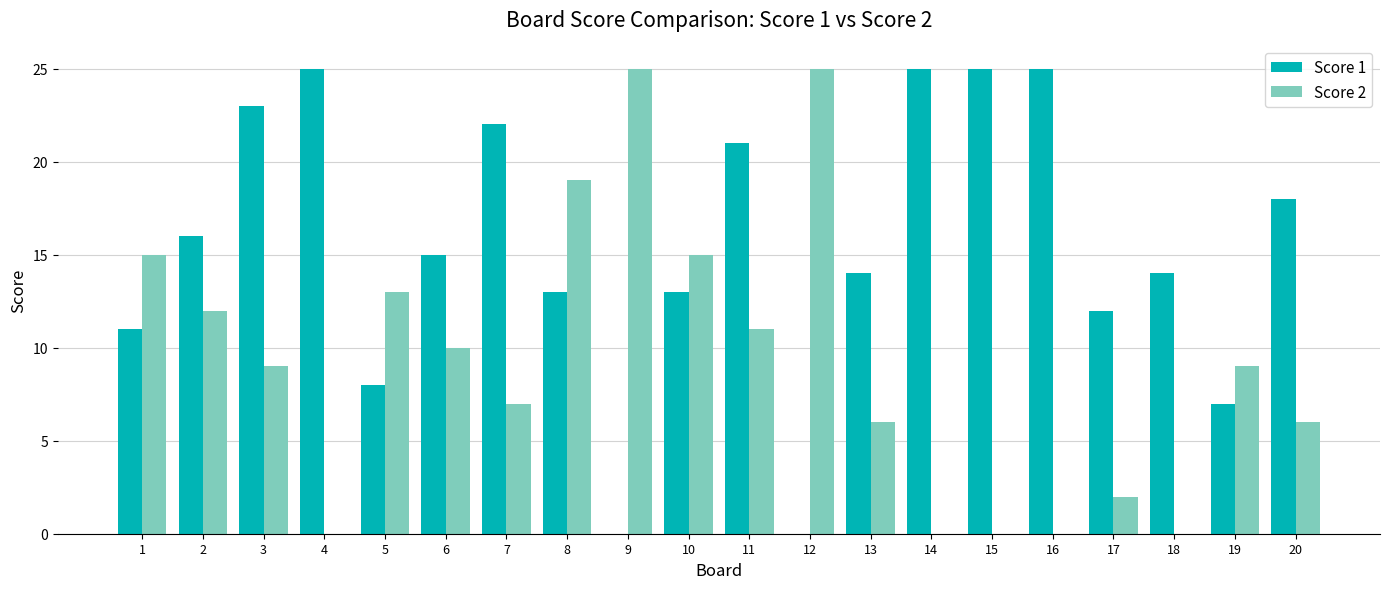

True or false: Score 1 has a value of 21 at 11.

True